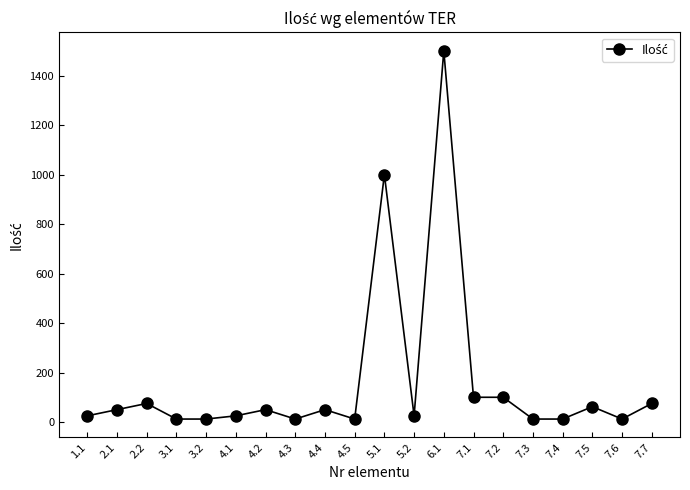

What is the maximum value shown in the chart?

1500